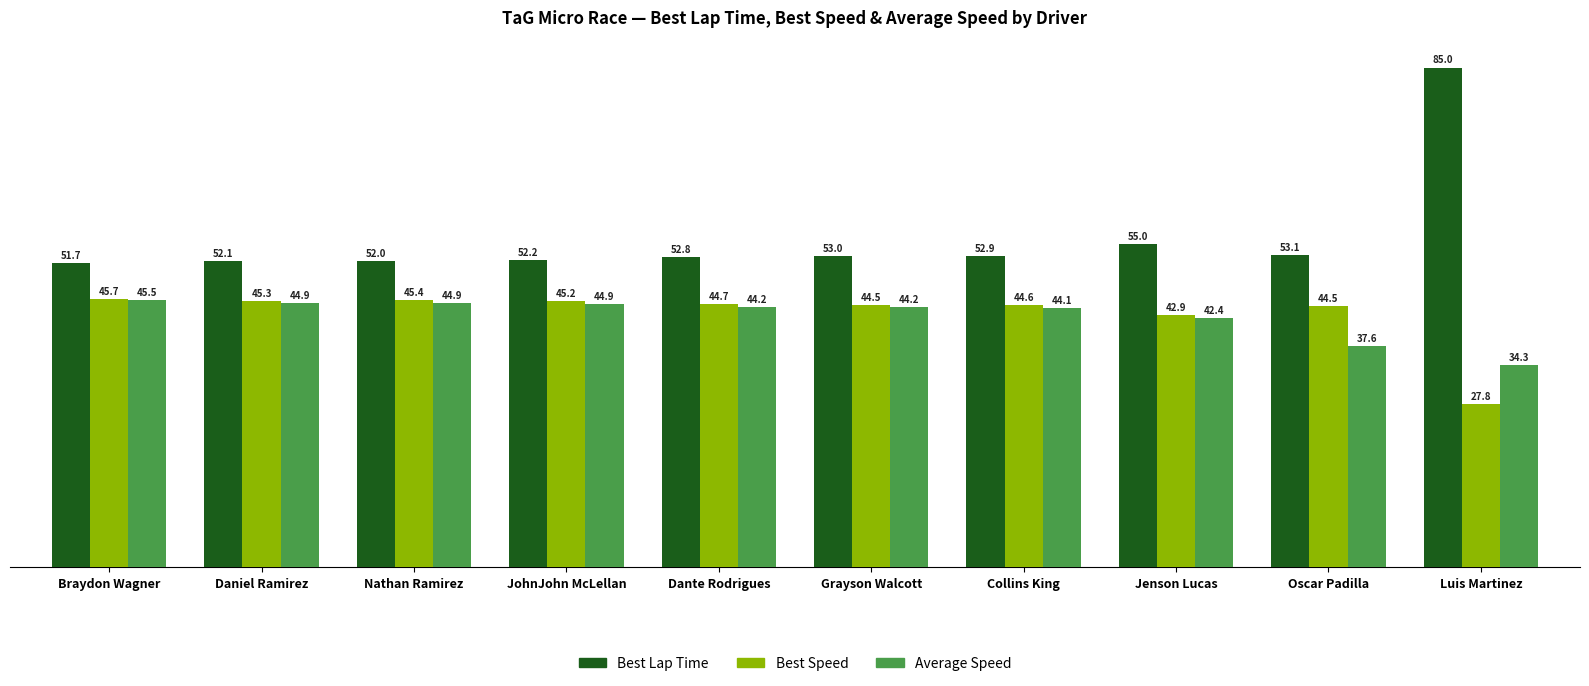

Is the value of Best Speed at Nathan Ramirez greater than the value of Best Lap Time at Collins King?

No